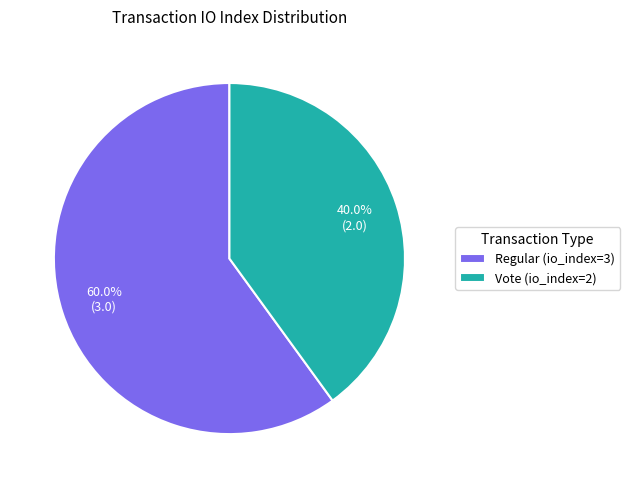

What percentage do Vote (io_index=2) and Regular (io_index=3) together represent?

100.0%